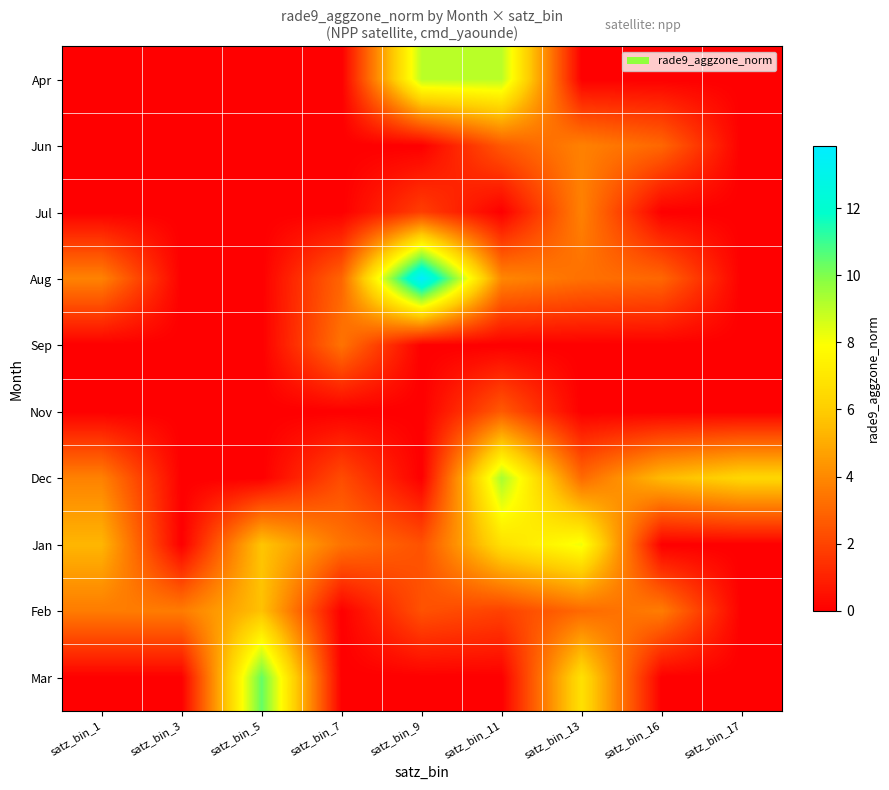

What is the difference between the highest and lowest values at satz_bin_9?

13.8